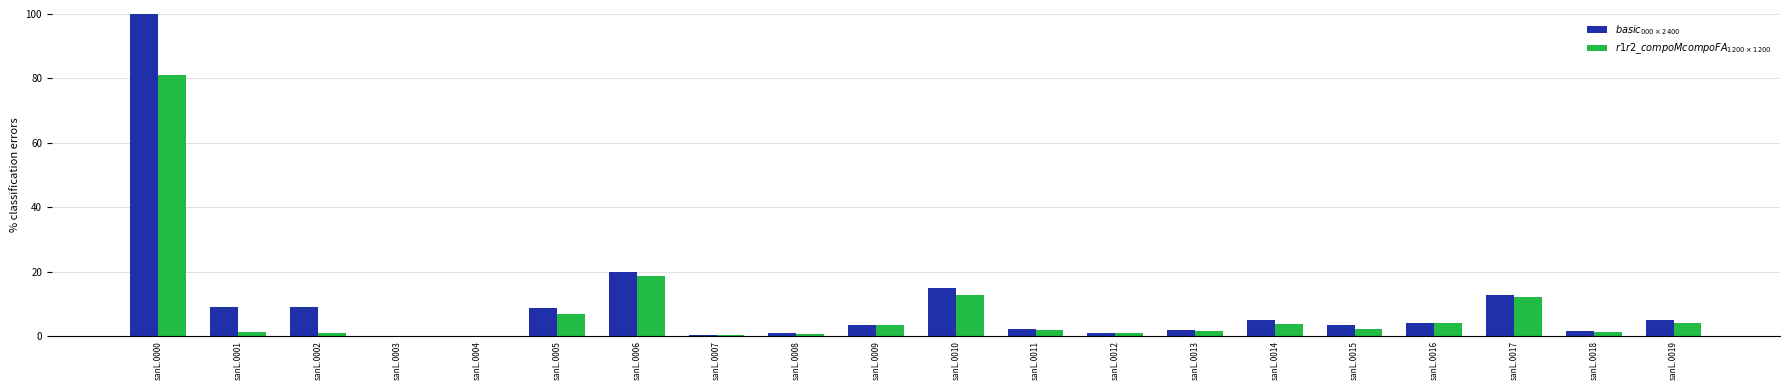

Which series has the widest spread of values?

$basic_{000 \times 2400}$